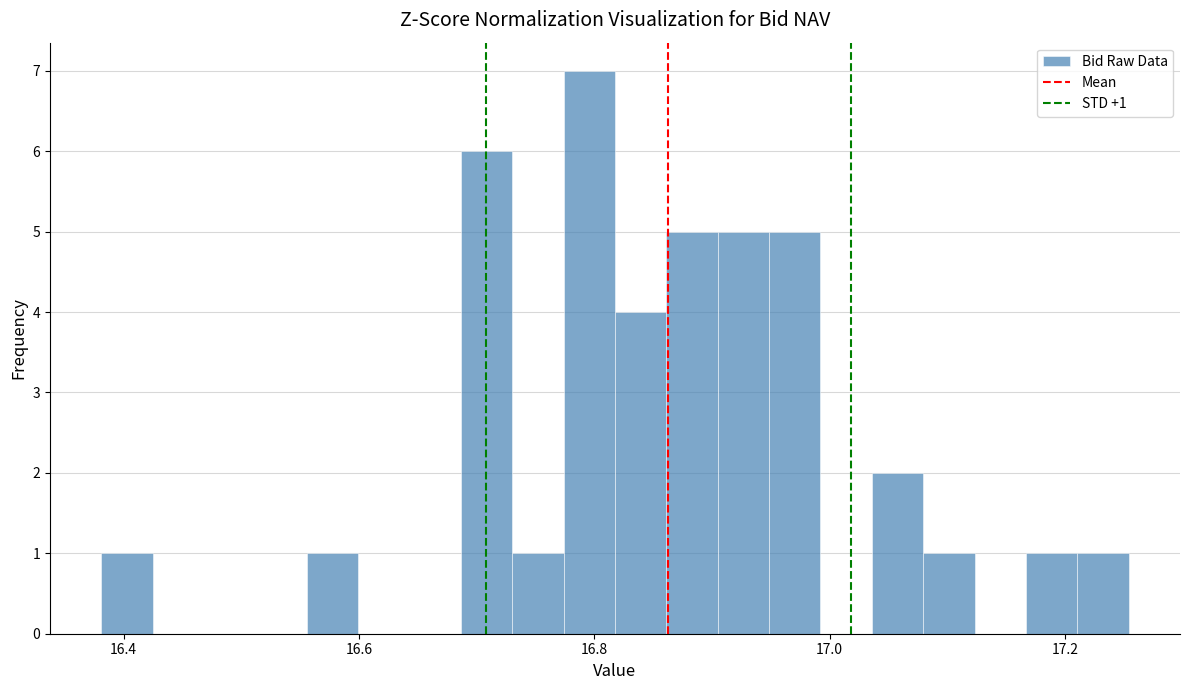

Read against the x-axis, roughly where is the centre of the tallest bar?

16.80